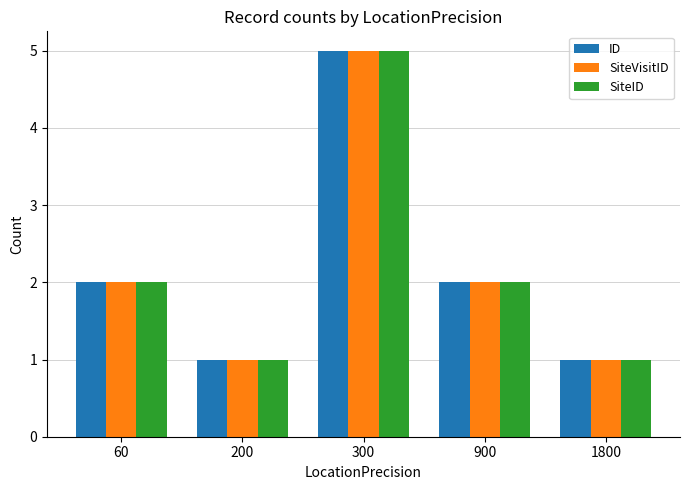

What is the total value across all series at 200?

3